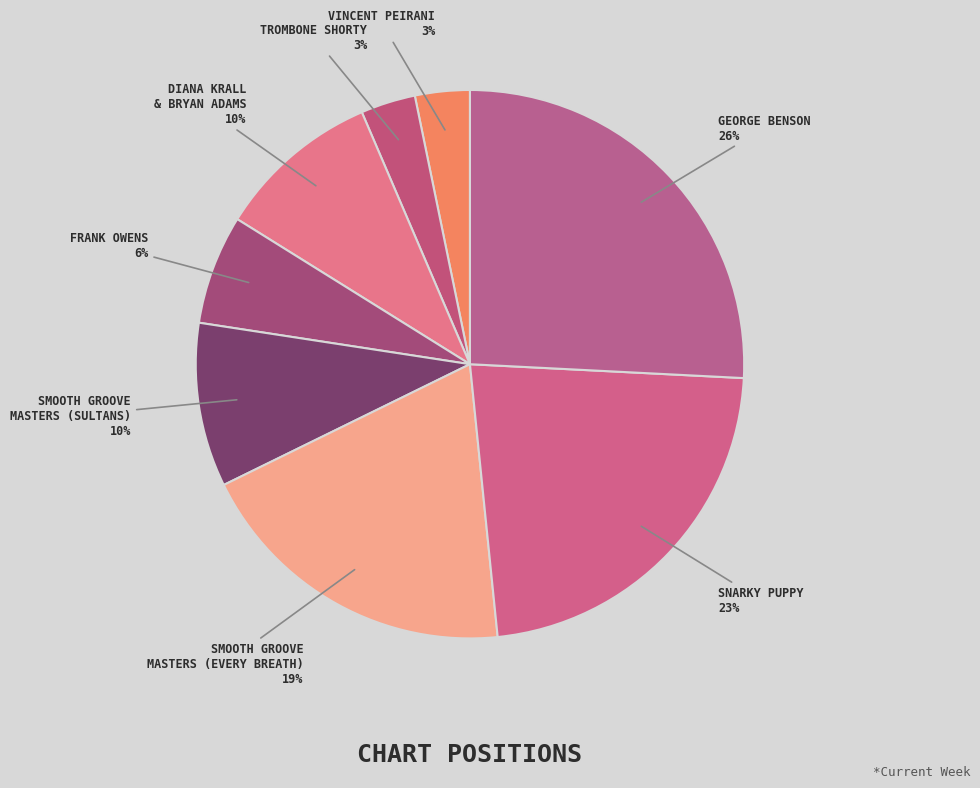

Rank the categories by value from lowest to highest.

Vincent Peirani, Trombone Shorty, Frank Owens, Diana Krall & Bryan Adams, Smooth Groove Masters (Sultans), Smooth Groove Masters (Every Breath), Snarky Puppy, George Benson